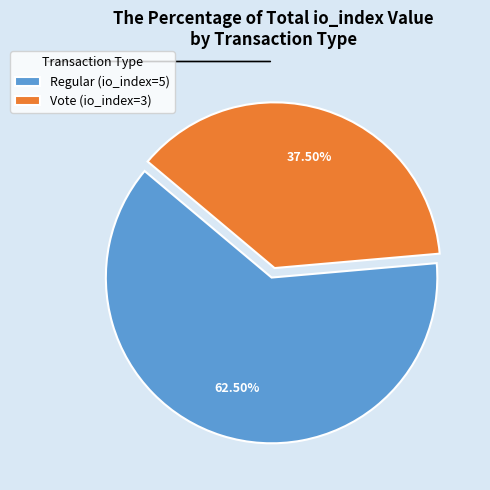

What is the total percentage of Vote (io_index=3) and Regular (io_index=5)?

100.0%